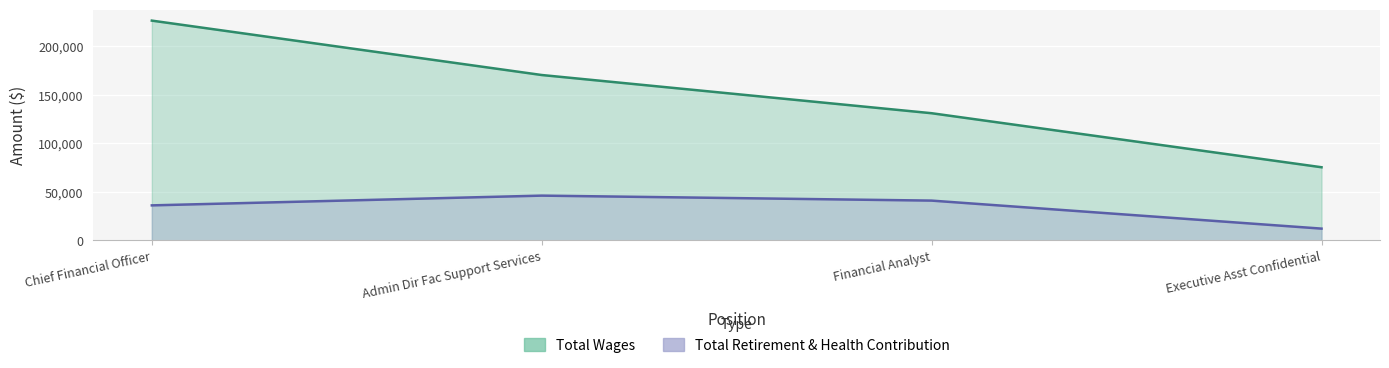

What is the difference between the second highest and second lowest values in the Total Retirement & Health Contribution series?

4914